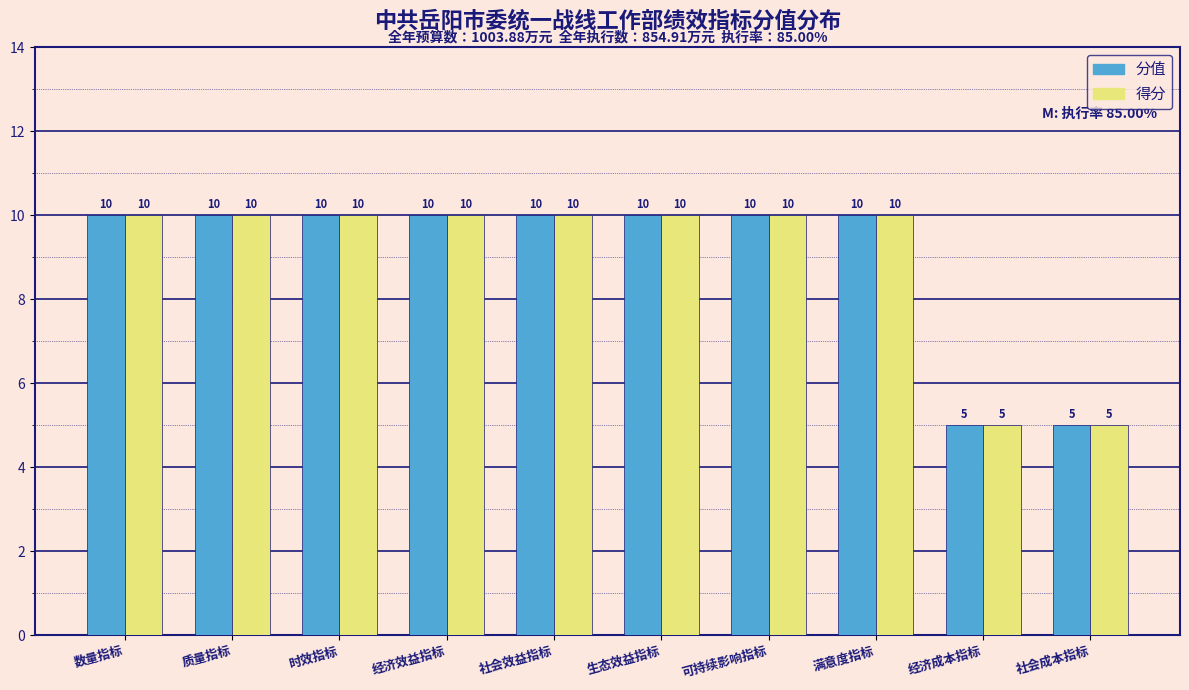

Reading left to right, extract all data points from this chart.

分值: 数量指标=10	质量指标=10	时效指标=10	经济效益指标=10	社会效益指标=10	生态效益指标=10	可持续影响指标=10	满意度指标=10	经济成本指标=5	社会成本指标=5
得分: 数量指标=10	质量指标=10	时效指标=10	经济效益指标=10	社会效益指标=10	生态效益指标=10	可持续影响指标=10	满意度指标=10	经济成本指标=5	社会成本指标=5